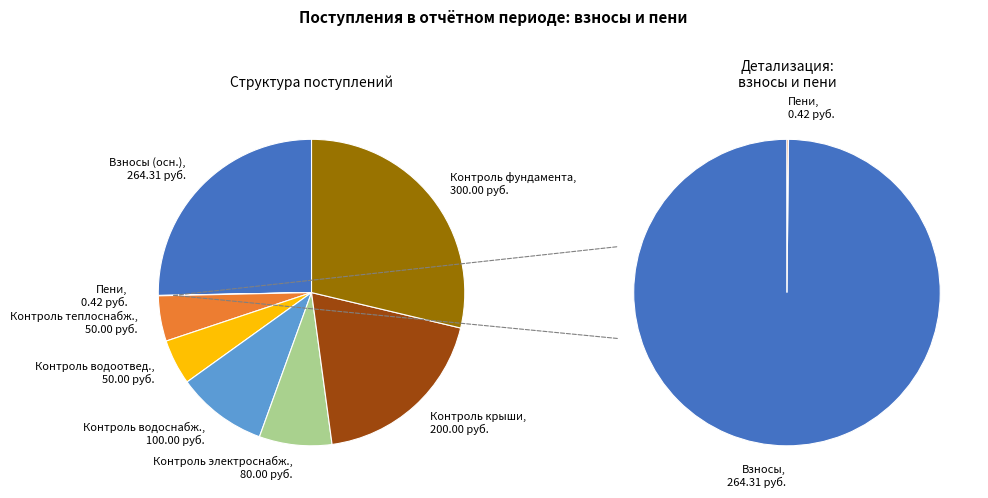

To the nearest percent, what is the difference between the largest and smallest slice percentages?

100%